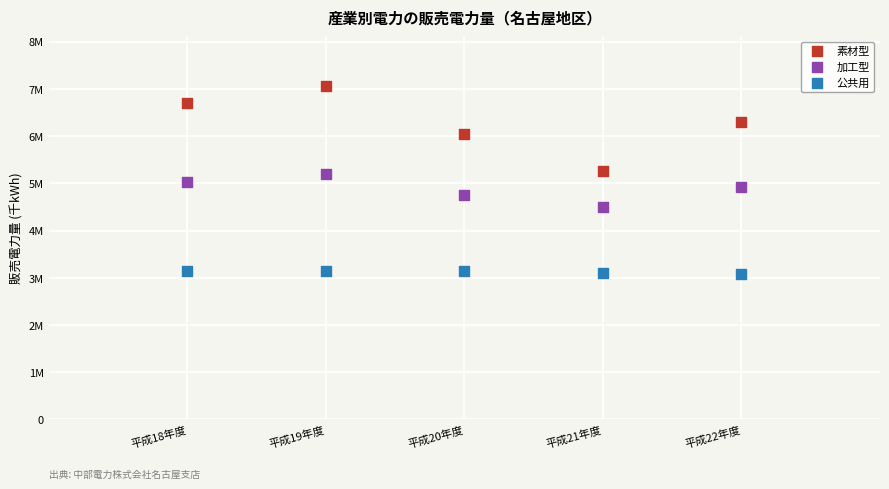

Which series has the largest Y range (max minus min)?

素材型